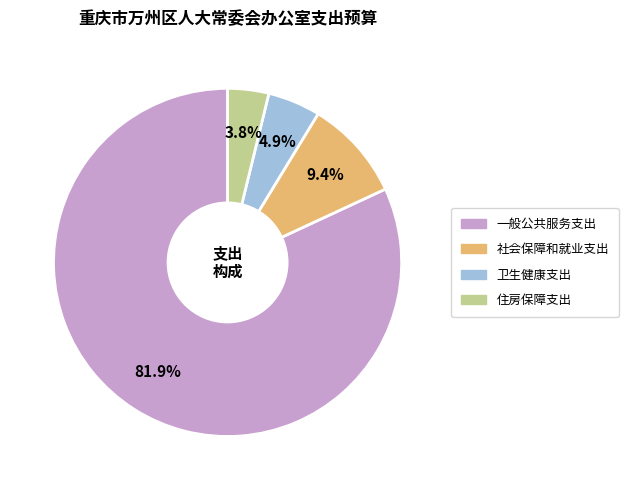

What is the ratio of the value at 社会保障和就业支出 to the value at 住房保障支出?

2.5